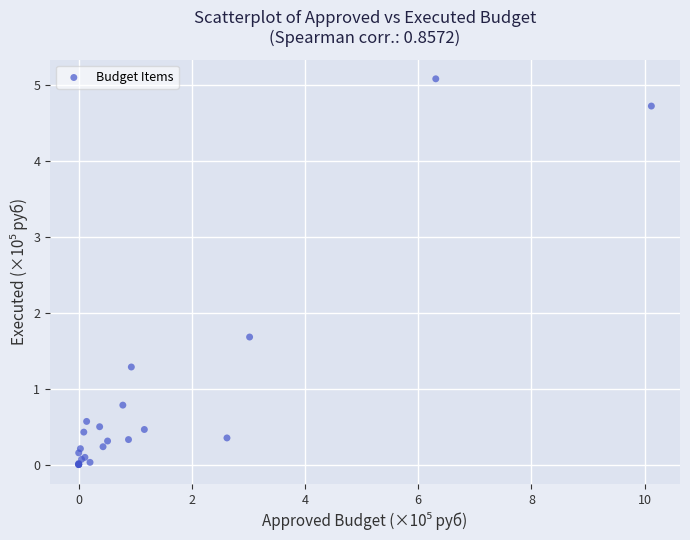

What Y value in the scatter plot is closest to 2?

1.7